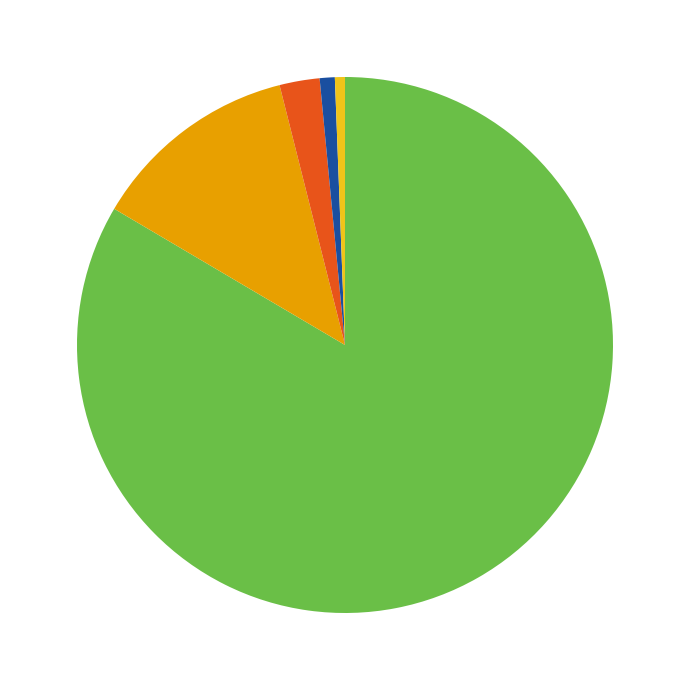

Is there a majority slice in this chart?

Yes